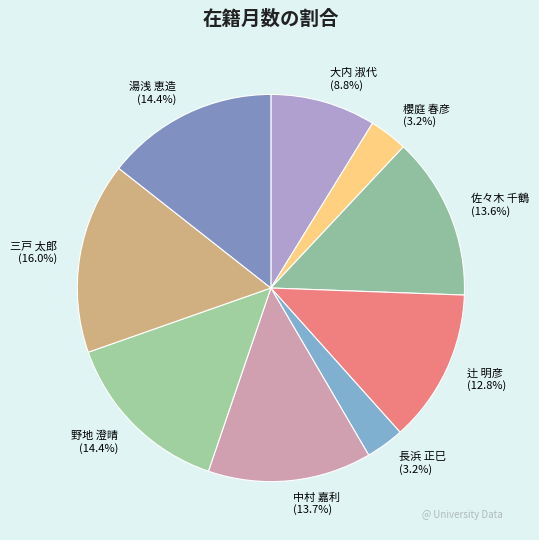

Which has a higher value, 野地 澄晴 or 佐々木 千鶴?

野地 澄晴